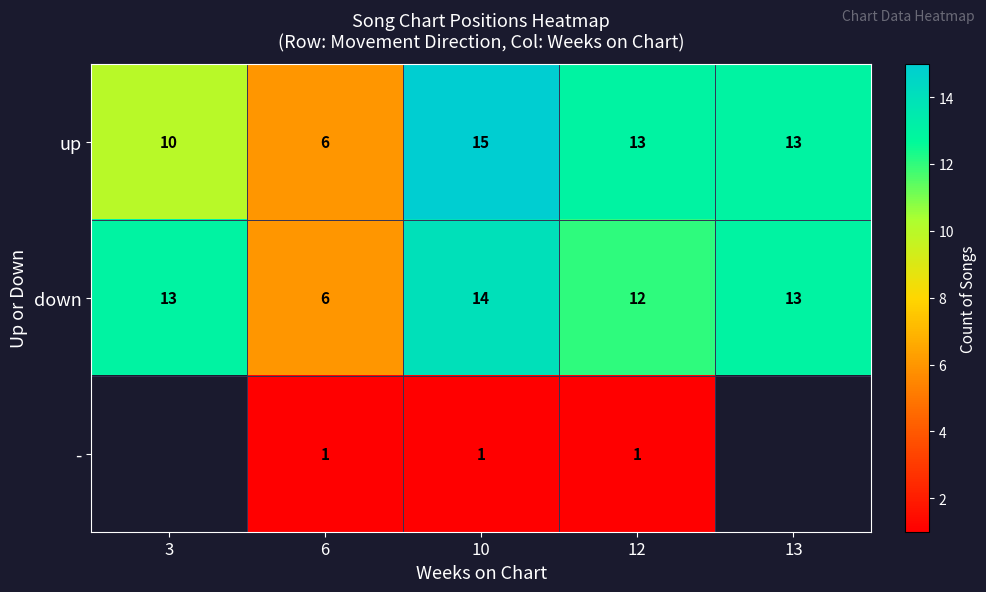

Is it true that up equals 25.6 at 10?

False